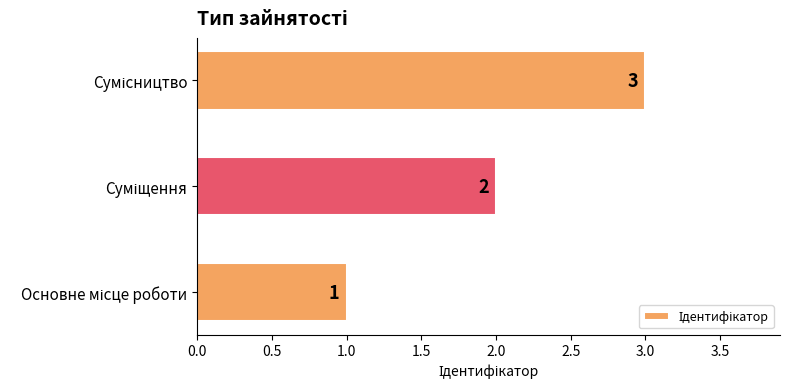

How many data points does each series have?

3